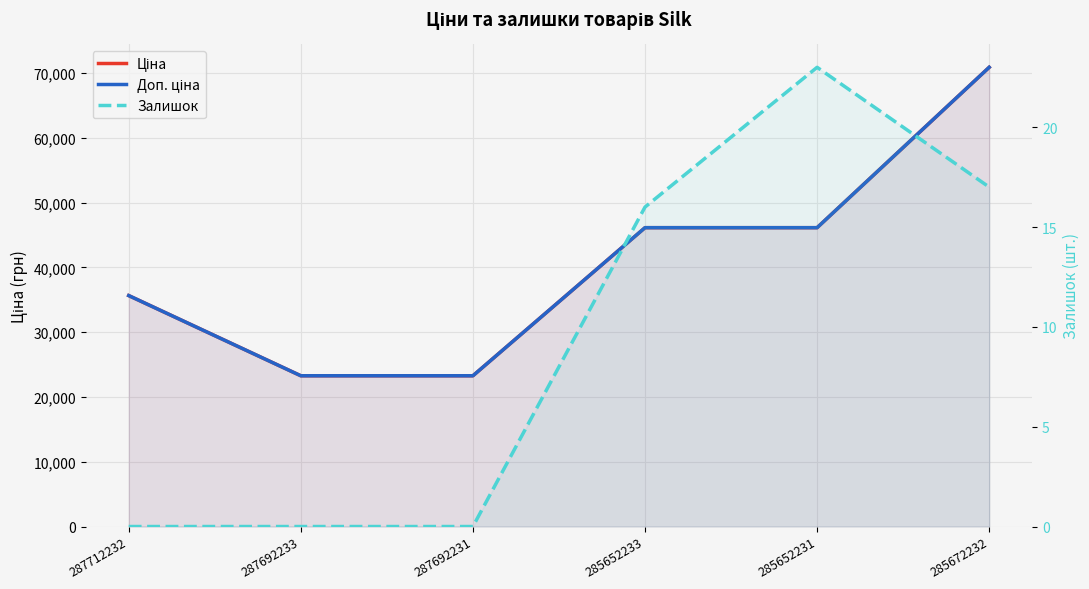

True or false: Залишок and Ціна intersect in this chart.

False